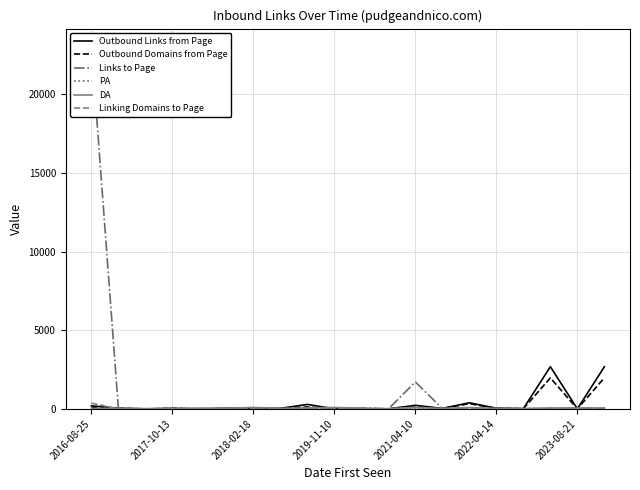

How many data points does each series have?

20